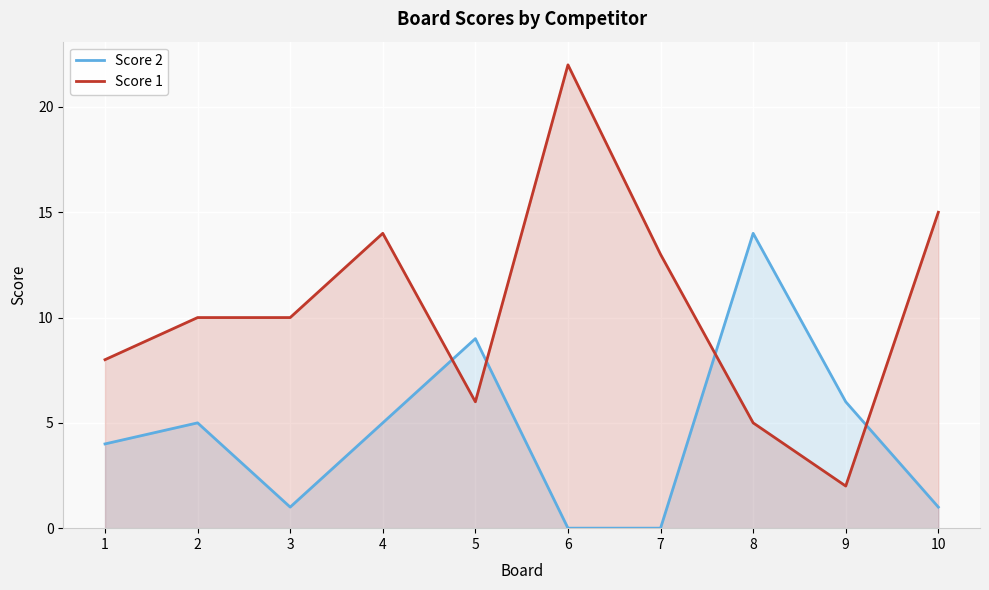

What are all the series names shown in the legend?

Score 2, Score 1